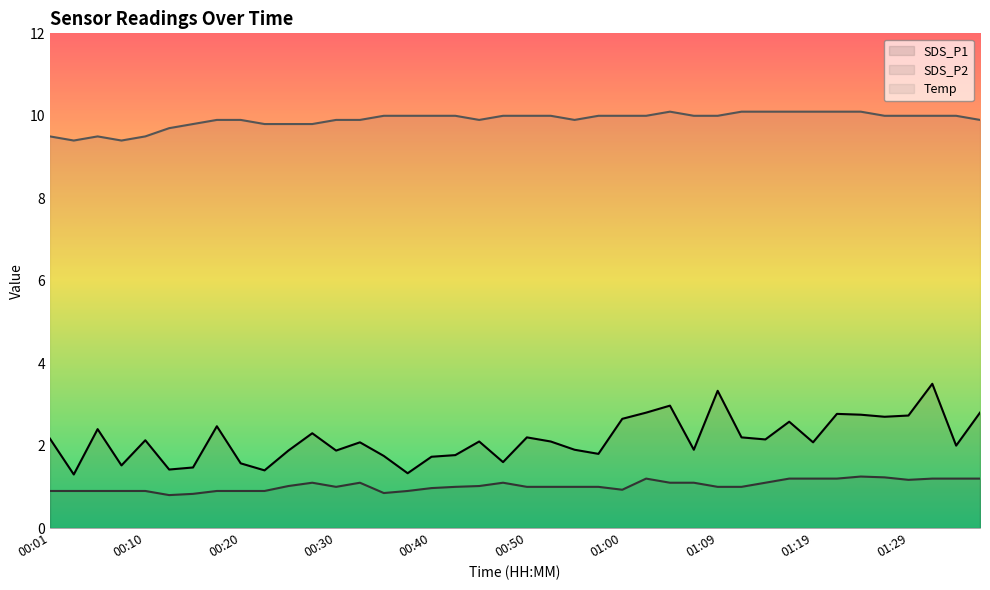

What is the difference between the maximum and minimum values in the Temp series?

0.7